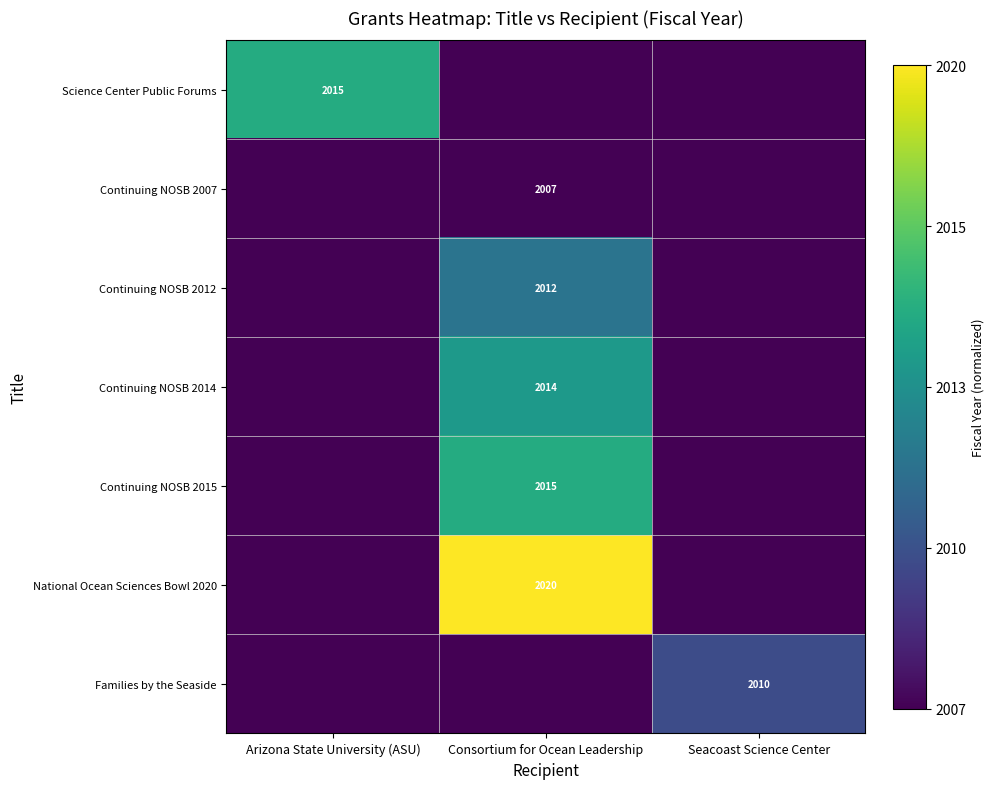

Is it true that Continuing NOSB 2015 equals 3493 at Consortium for Ocean Leadership?

False